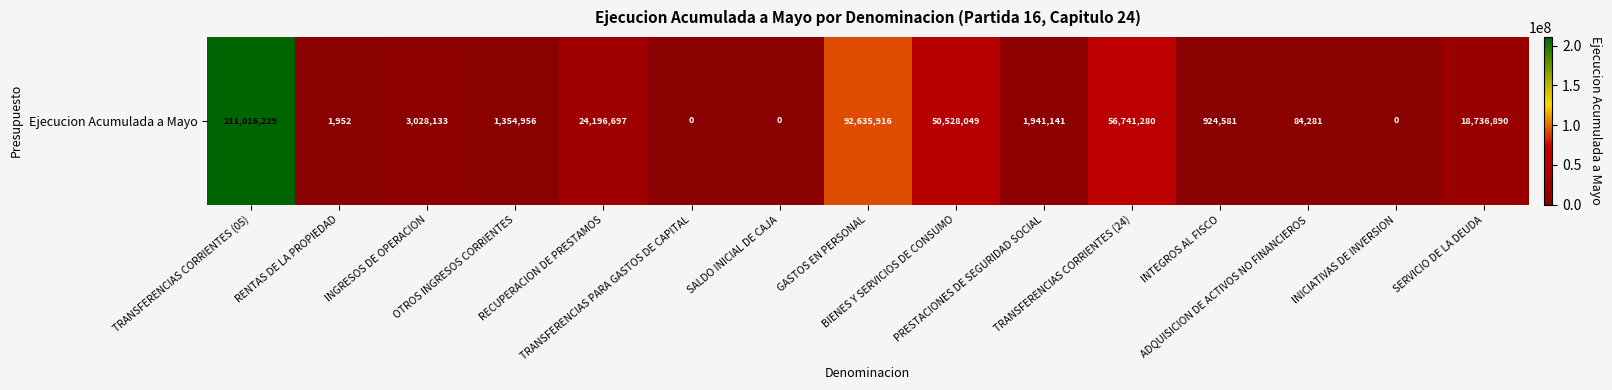

Rank the categories by value from highest to lowest.

TRANSFERENCIAS CORRIENTES (05), GASTOS EN PERSONAL, TRANSFERENCIAS CORRIENTES (24), BIENES Y SERVICIOS DE CONSUMO, RECUPERACION DE PRESTAMOS, SERVICIO DE LA DEUDA, INGRESOS DE OPERACION, PRESTACIONES DE SEGURIDAD SOCIAL, OTROS INGRESOS CORRIENTES, INTEGROS AL FISCO, ADQUISICION DE ACTIVOS NO FINANCIEROS, RENTAS DE LA PROPIEDAD, TRANSFERENCIAS PARA GASTOS DE CAPITAL, SALDO INICIAL DE CAJA, INICIATIVAS DE INVERSION